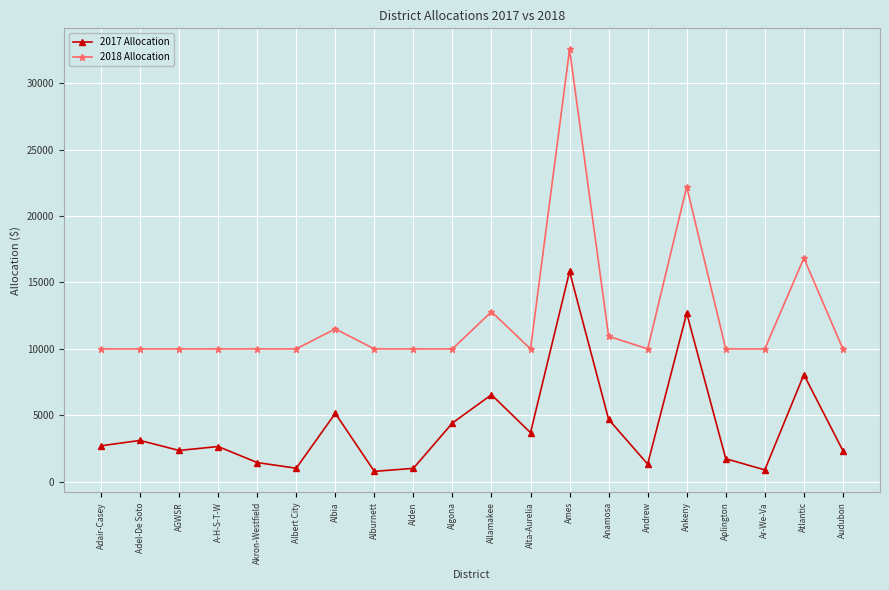

What is the difference between the highest and lowest values at Aplington?

8262